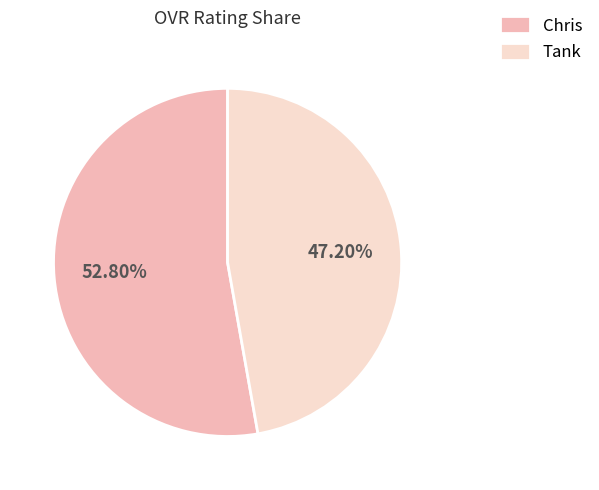

To the nearest percent, what is the difference between the Tank and Chris slice percentages?

6%